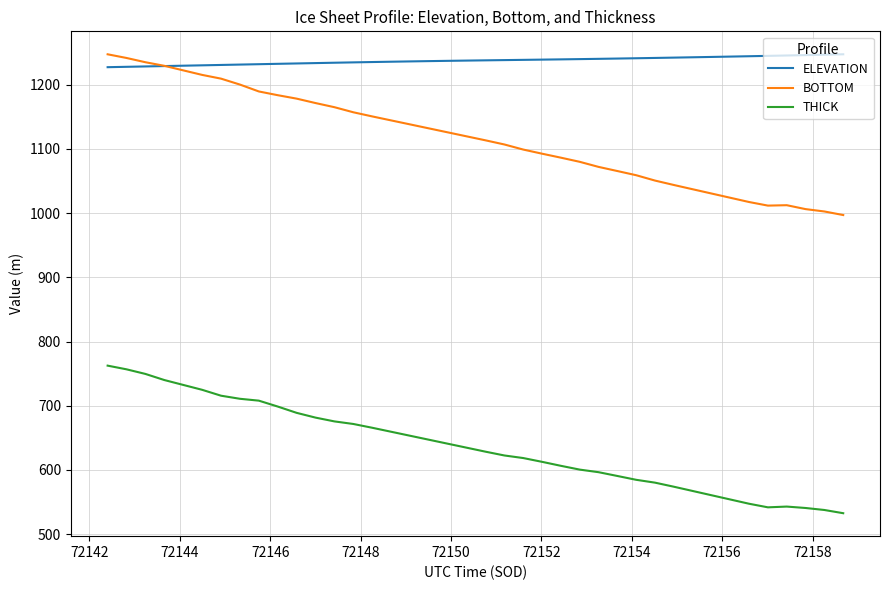

True or false: BOTTOM and THICK intersect in this chart.

False